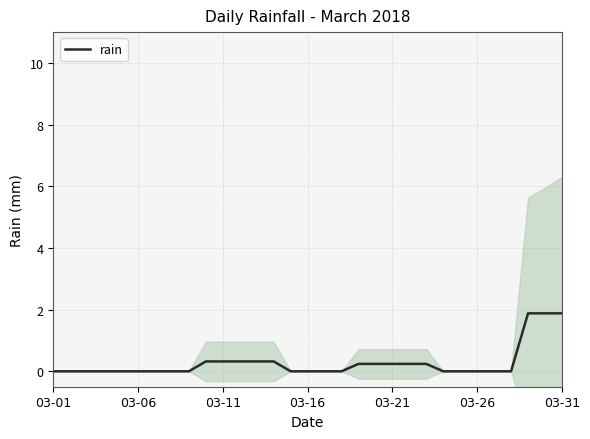

What is the maximum value for rain?

1.9